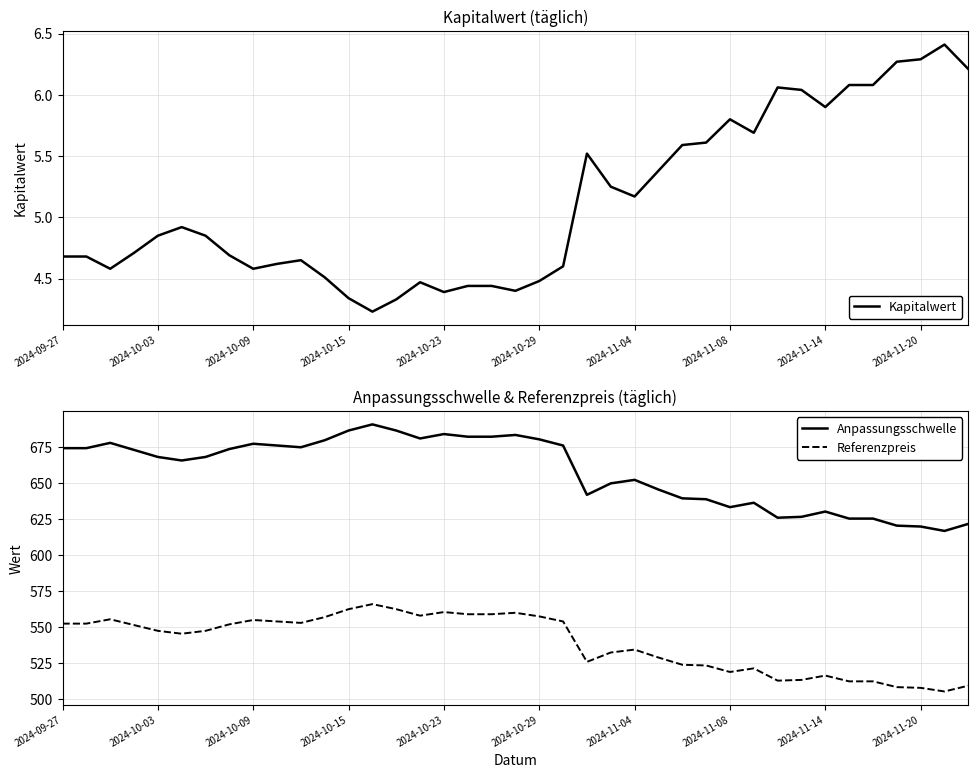

True or false: Anpassungsschwelle has a value of 674.0 at 2024-09-27.

True